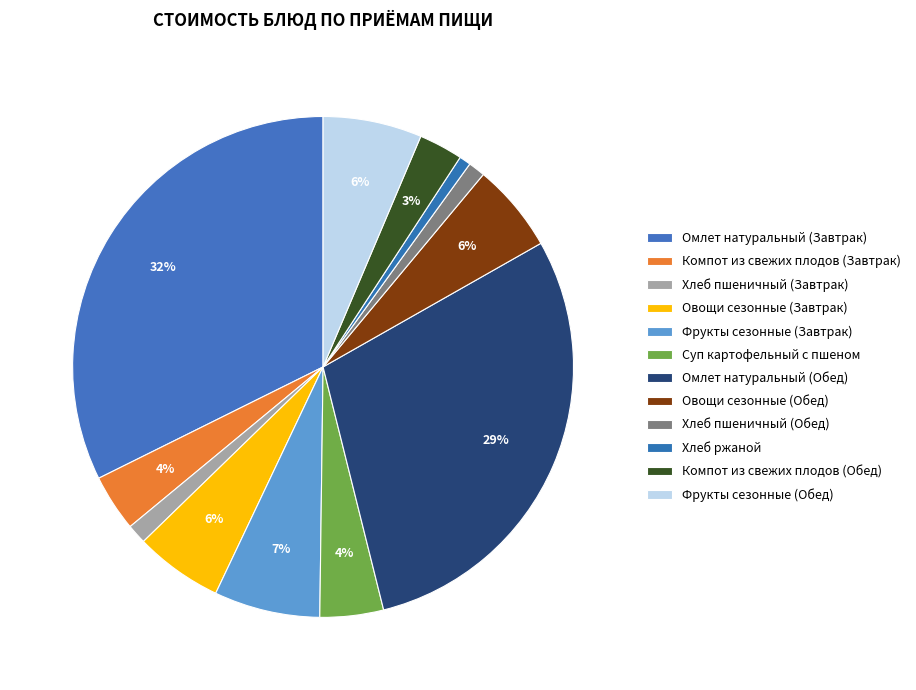

Rank the categories by value from lowest to highest.

Хлеб ржаной, Хлеб пшеничный (Обед), Хлеб пшеничный (Завтрак), Компот из свежих плодов (Обед), Компот из свежих плодов (Завтрак), Суп картофельный с пшеном, Овощи сезонные (Завтрак), Овощи сезонные (Обед), Фрукты сезонные (Обед), Фрукты сезонные (Завтрак), Омлет натуральный (Обед), Омлет натуральный (Завтрак)